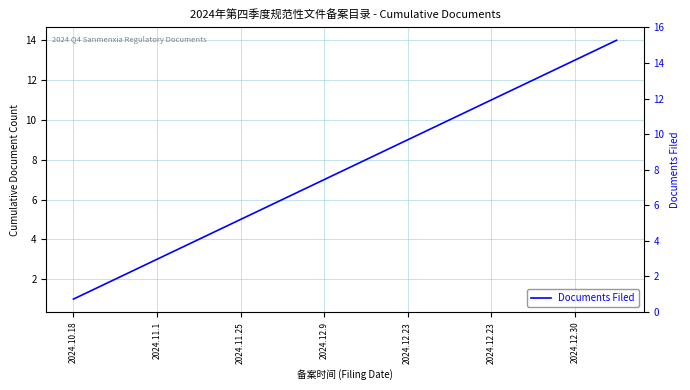

How many distinct data groups are displayed?

1